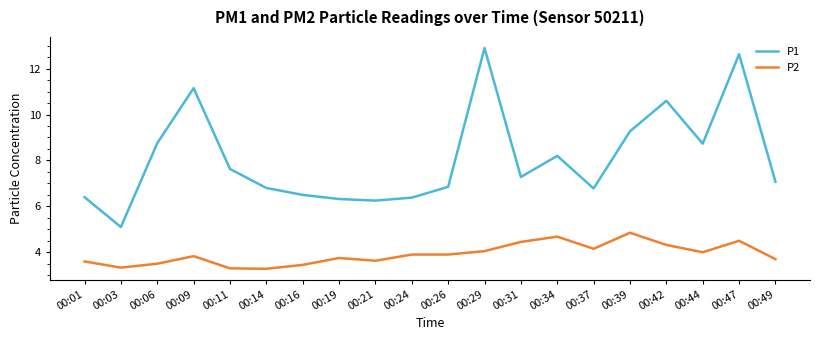

The value of P1 at 00:37 is 6.8. True or false?

True